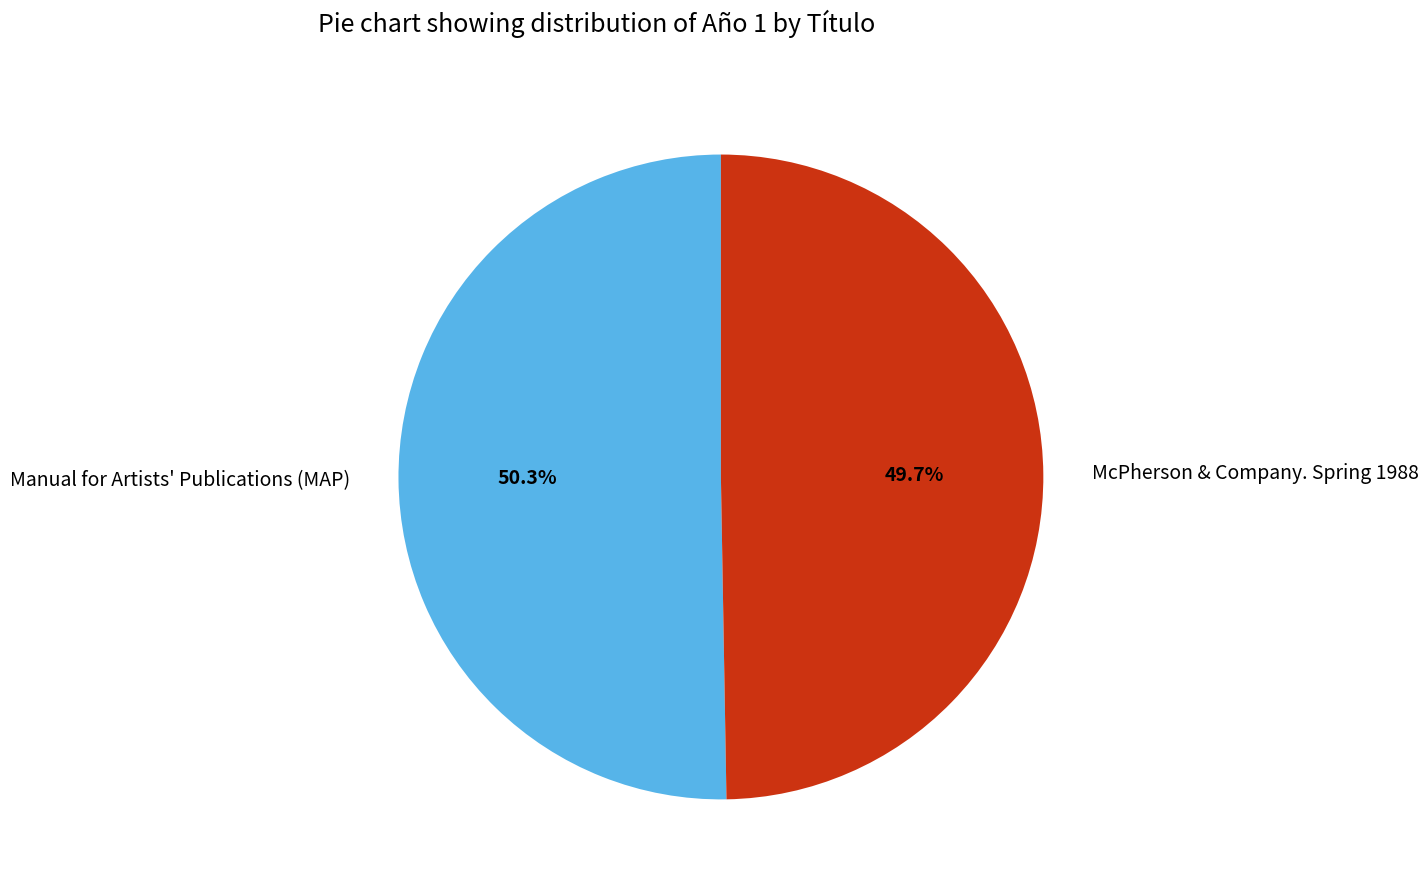

The McPherson & Company. Spring 1988 slice represents 50% of the pie. True or false?

True